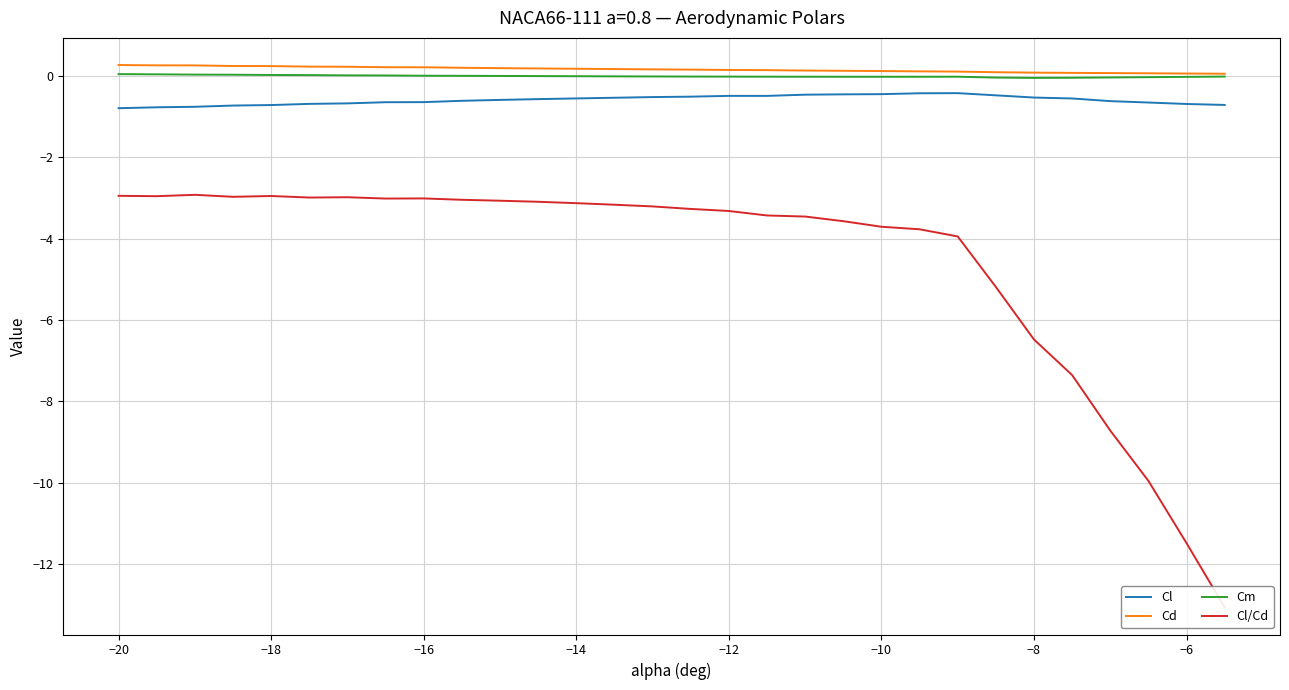

True or false: Cm and Cl intersect in this chart.

False